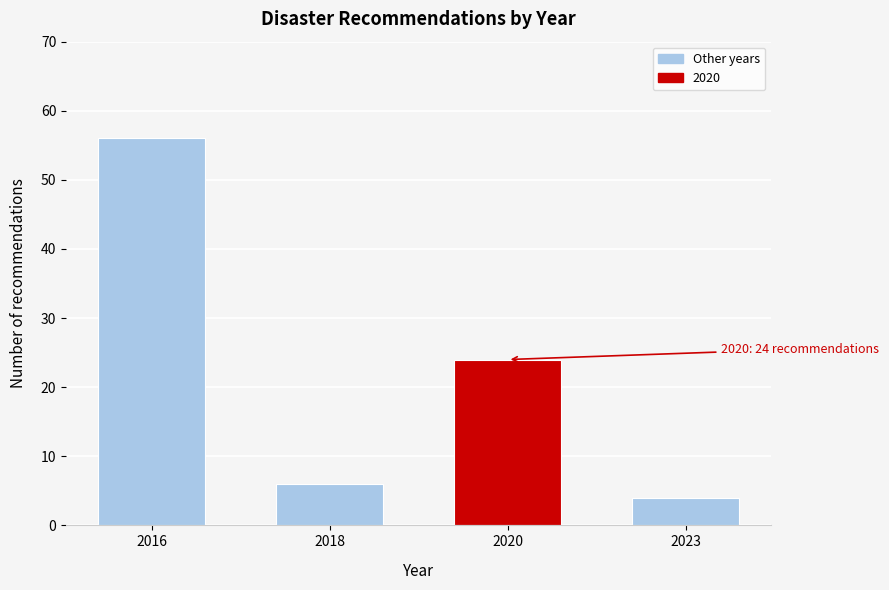

Reading left to right, transcribe all the data shown in this chart.

56	6	24	4